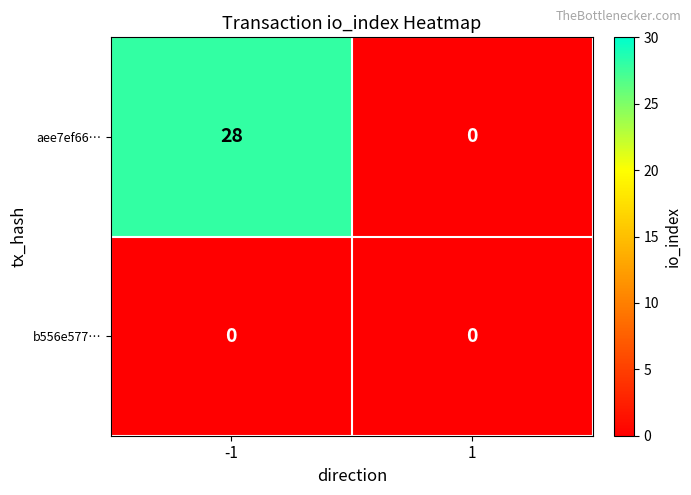

Reading left to right, list all the values displayed in this chart.

aee7ef66…: -1=28	1=0
b556e577…: -1=0	1=0